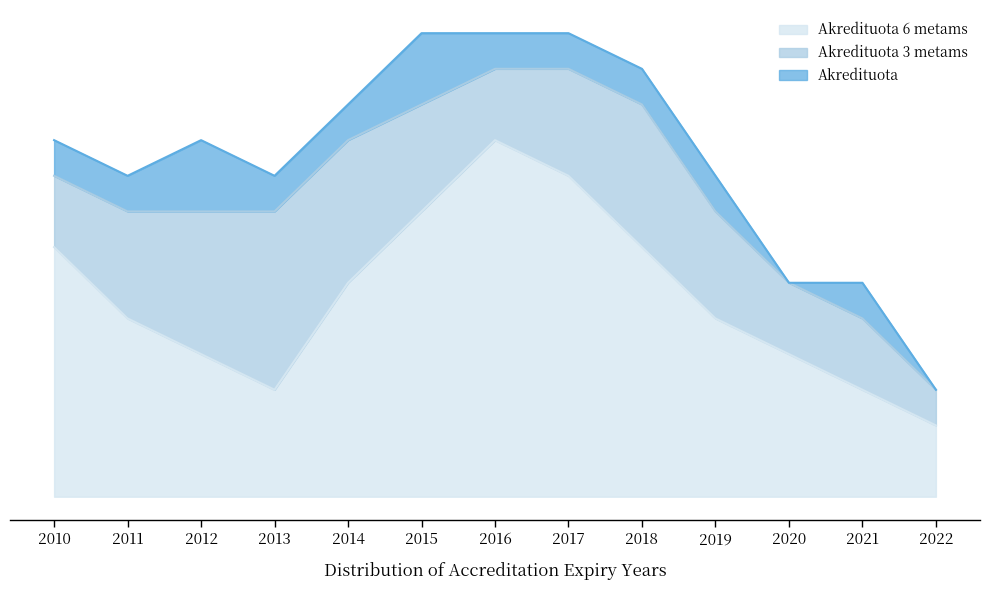

Is the value of Akredituota 6 metams at 2015 greater than the value of Akredituota at 2014?

Yes